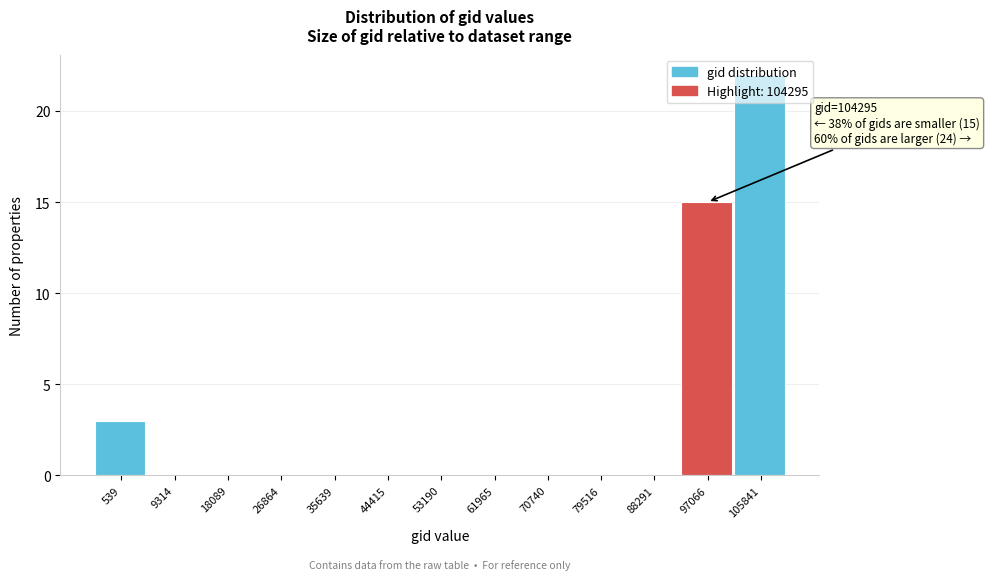

At which category does the chart reach its peak across all series?

105841